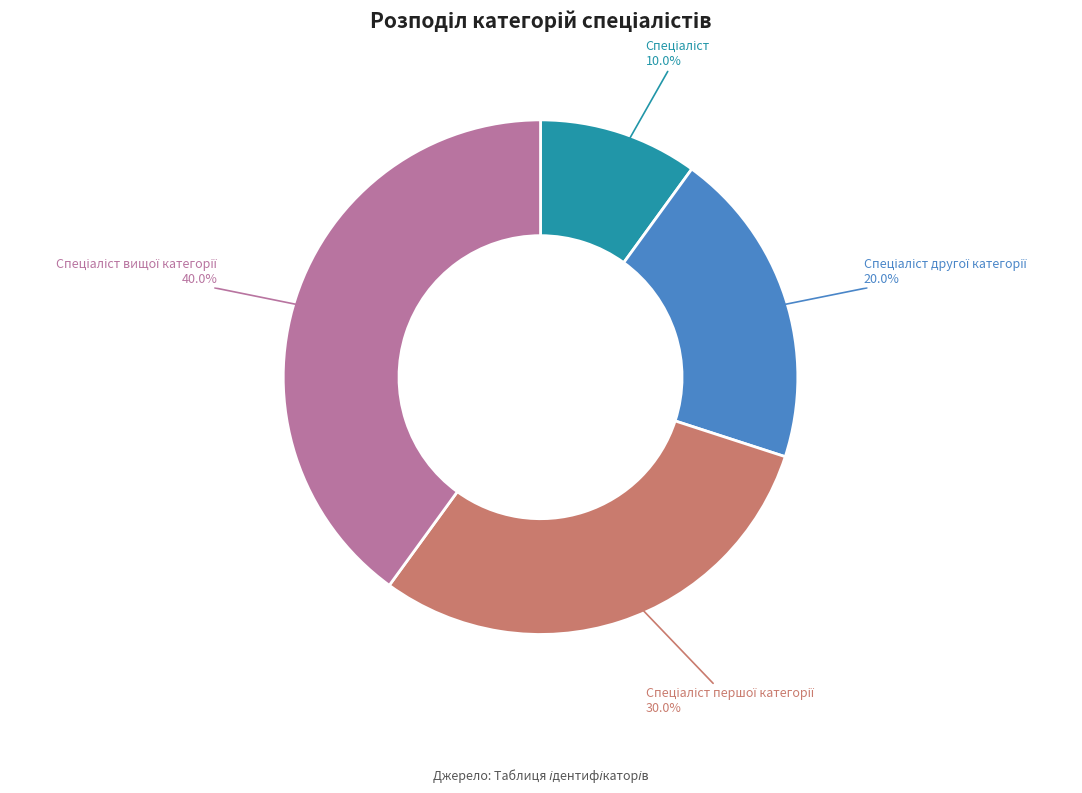

Does any single category account for the majority?

No